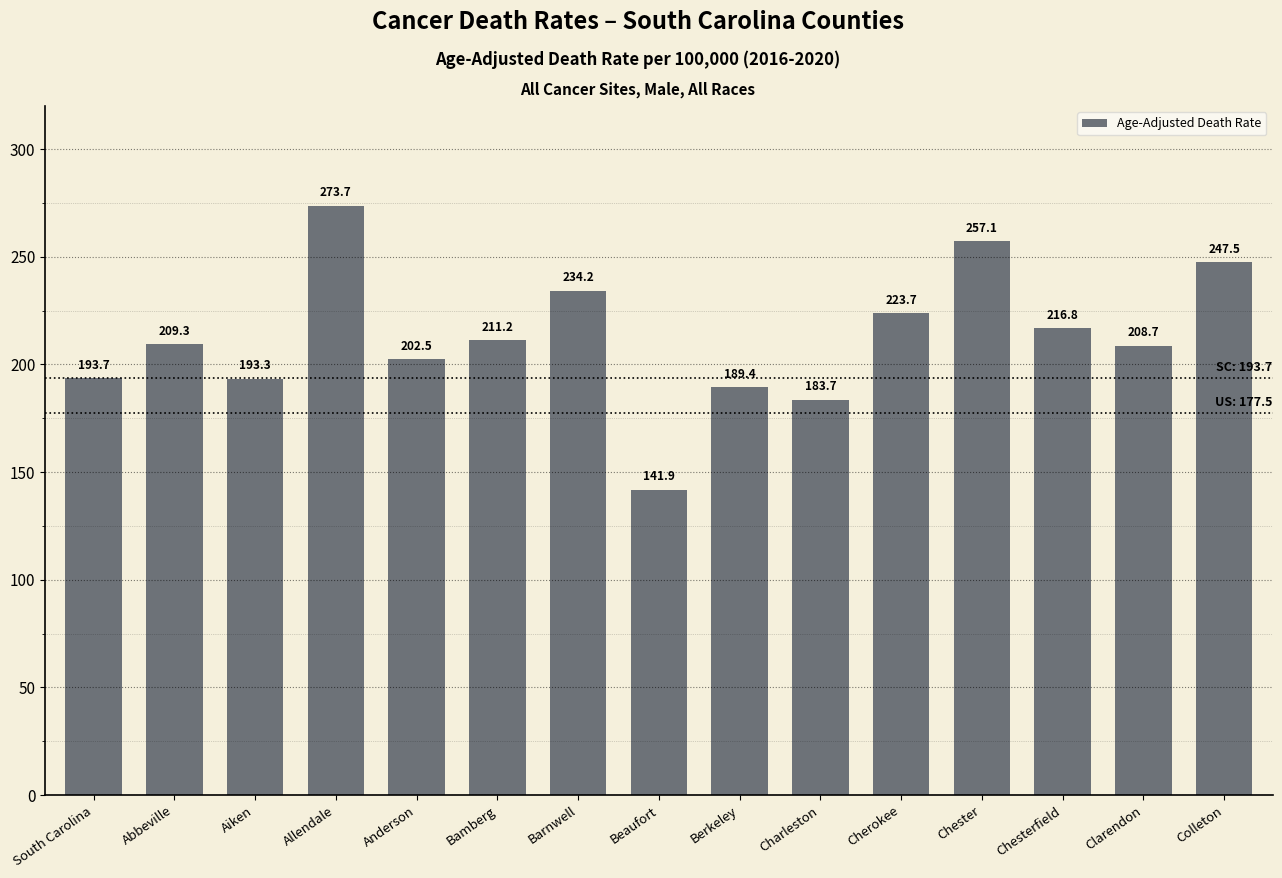

What is the ratio of the value at Berkeley to the value at Chester?

0.7